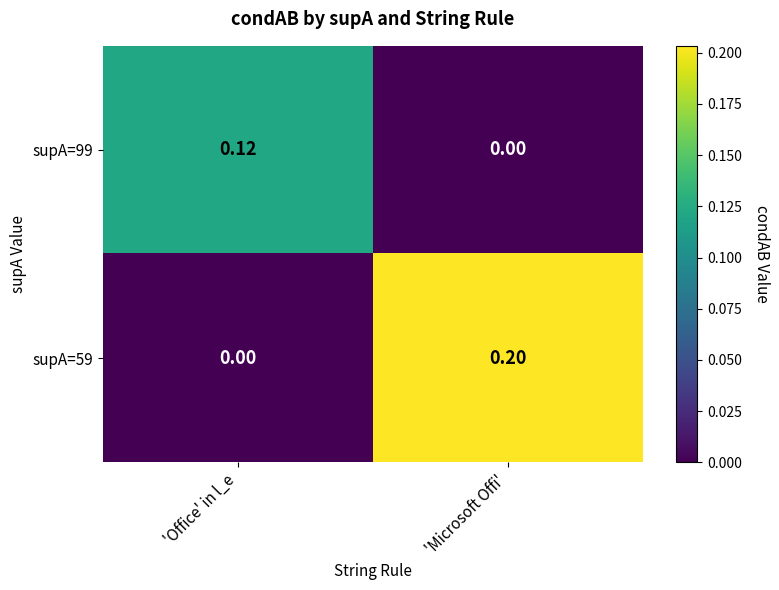

At which label is supA=99 closest to 0?

'Microsoft Offi'